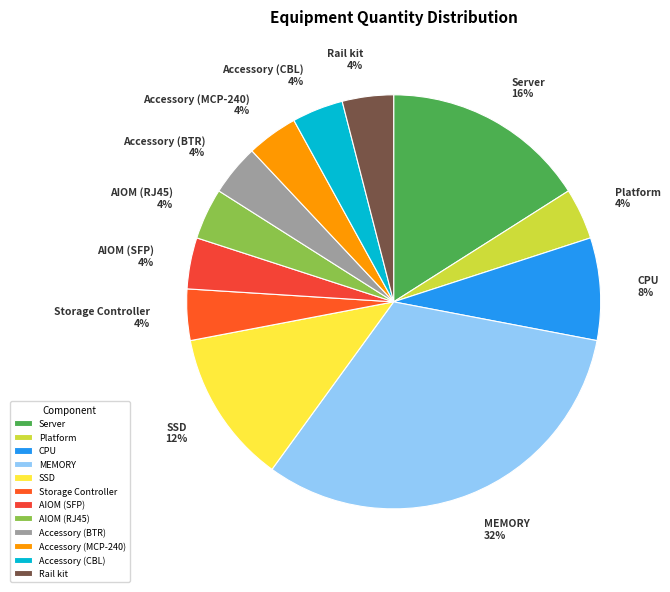

To the nearest percent, what is the average slice percentage?

8%